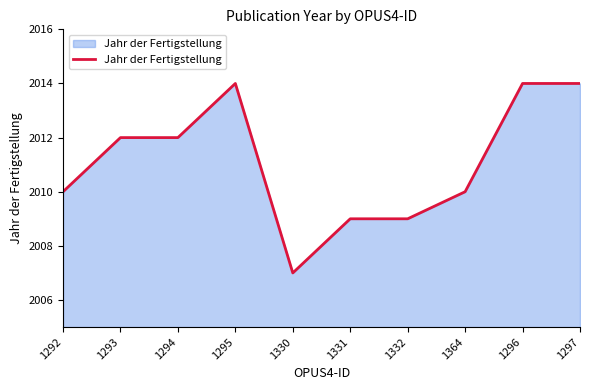

What is the difference between the maximum and minimum values?

7